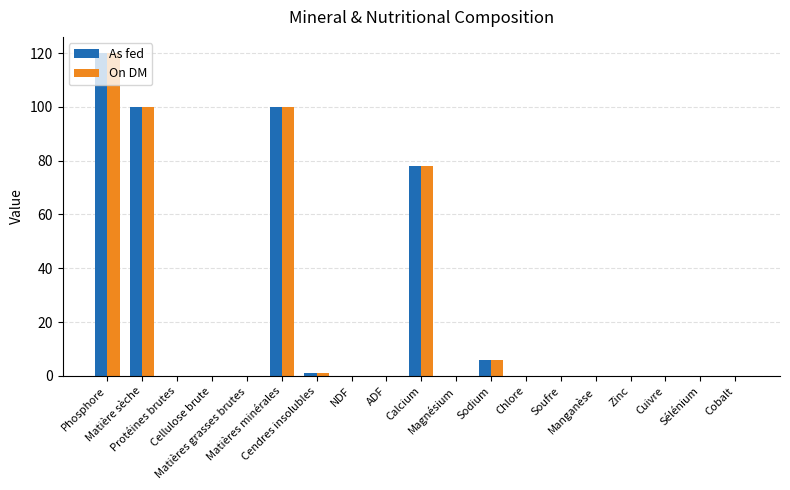

What is the maximum value shown in the chart?

120.0